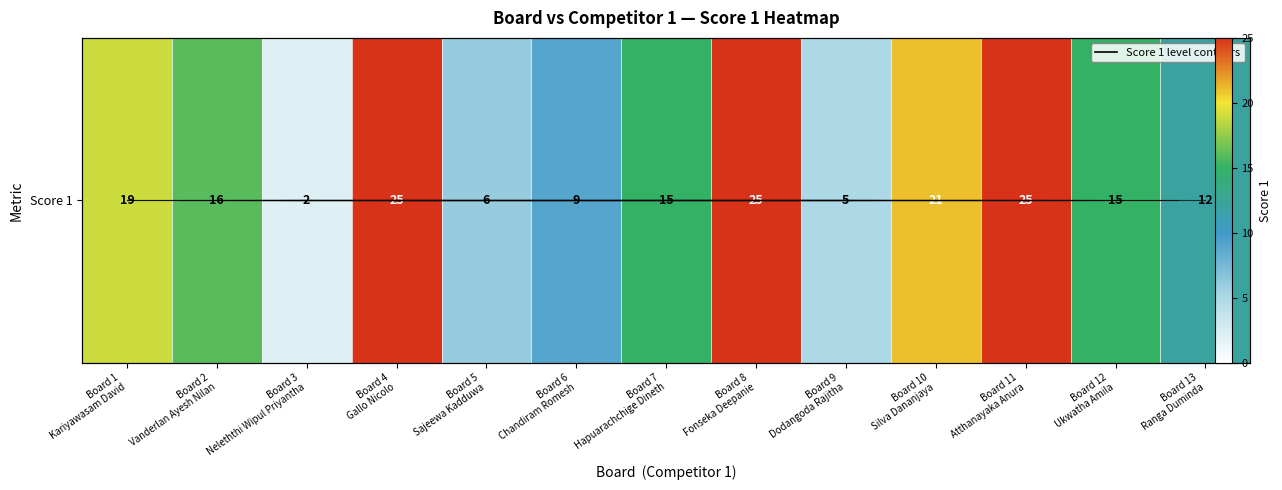

What is the difference between the maximum and minimum values?

23